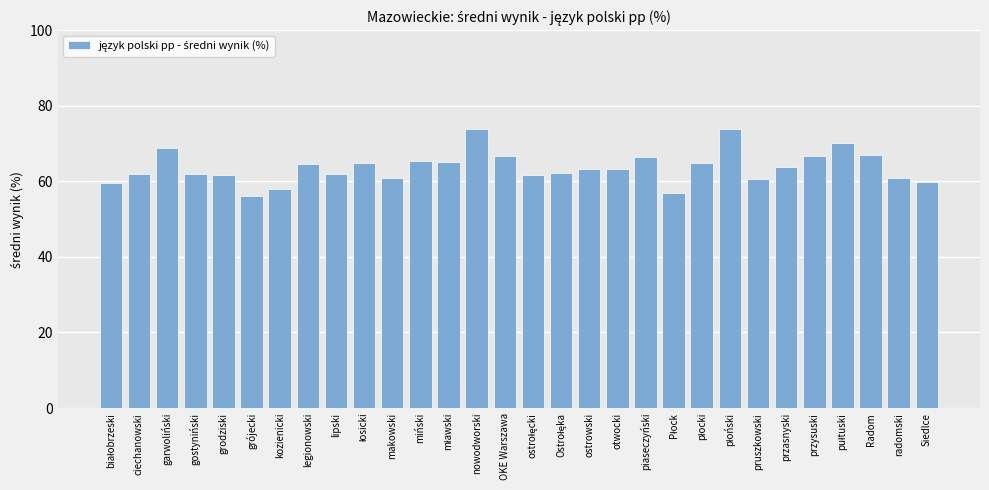

Is it true that the value at makowski is 61.0?

True